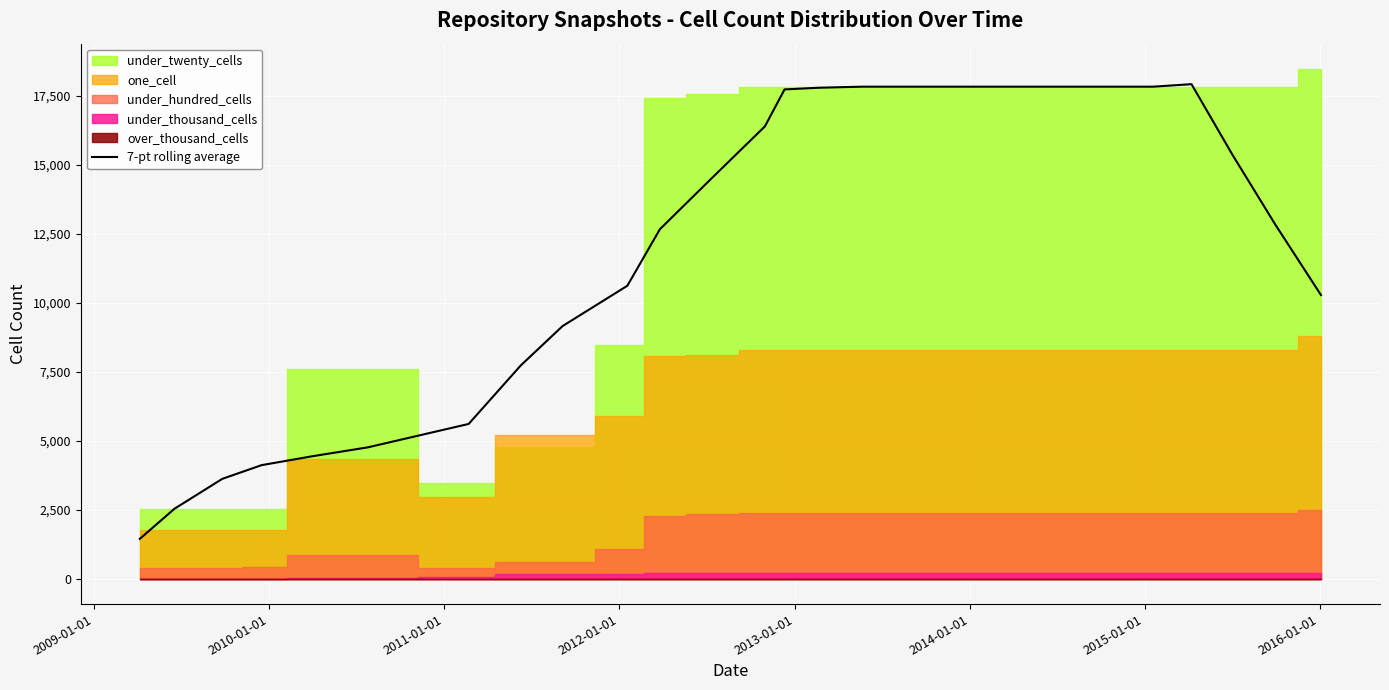

What is the difference between the maximum and minimum values?

16485.1